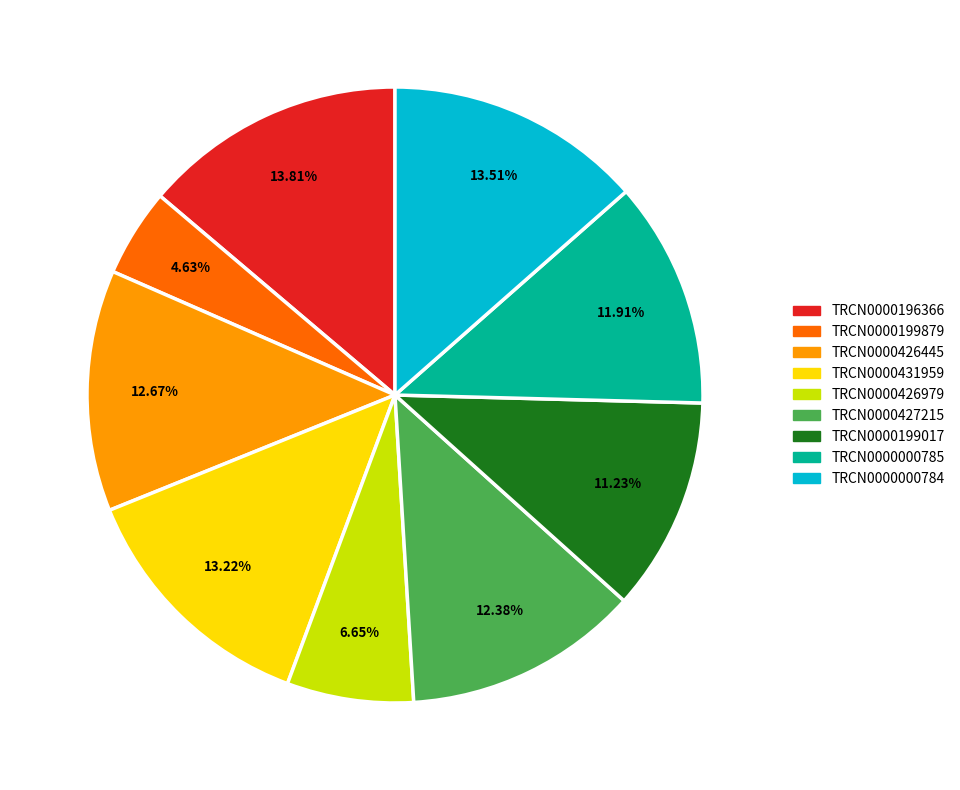

Which has a higher value, TRCN0000000784 or TRCN0000427215?

TRCN0000000784